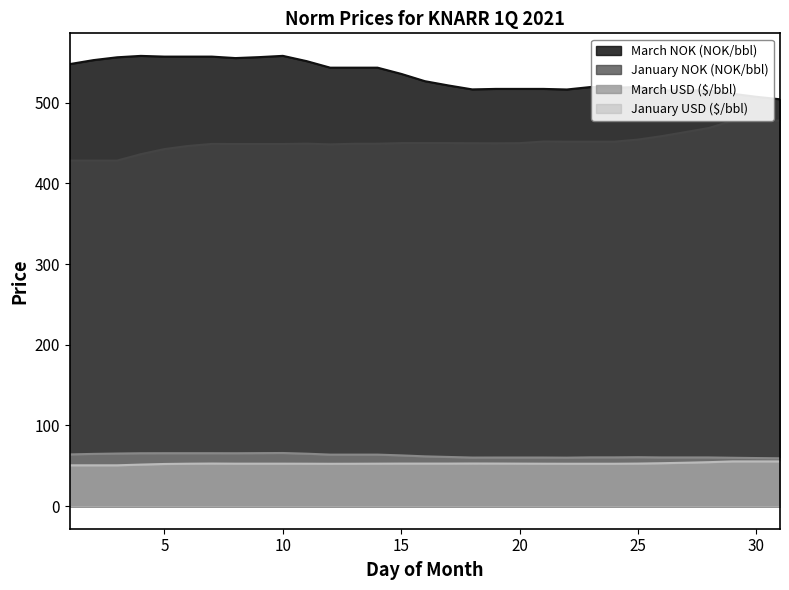

Which has a higher value, 7 or 26?

7